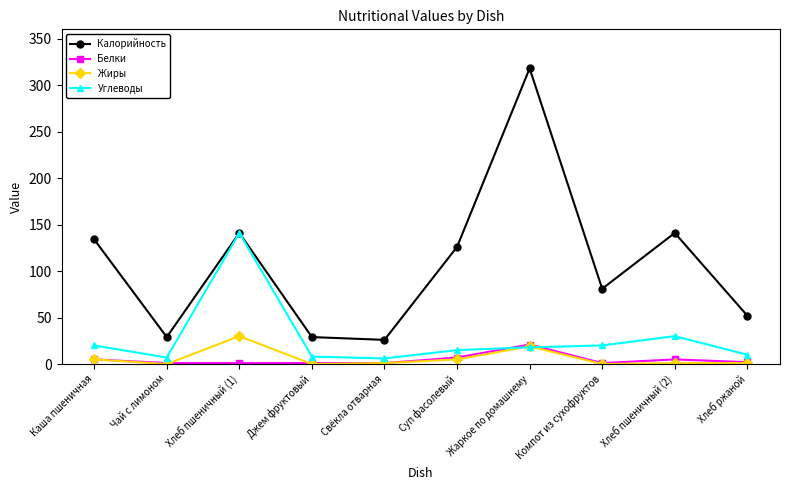

At which category does Калорийность reach its first local peak?

Хлеб пшеничный (1)